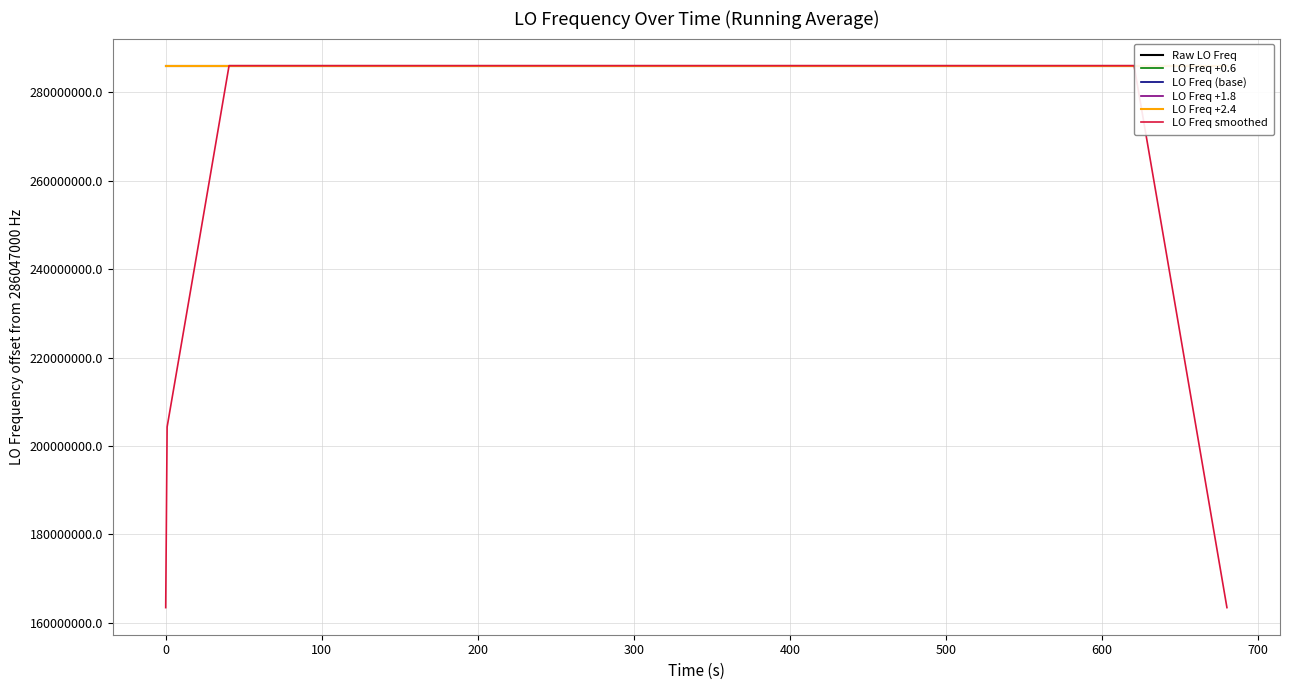

What is the lowest value of the LO Freq smoothed series?

163455430.0